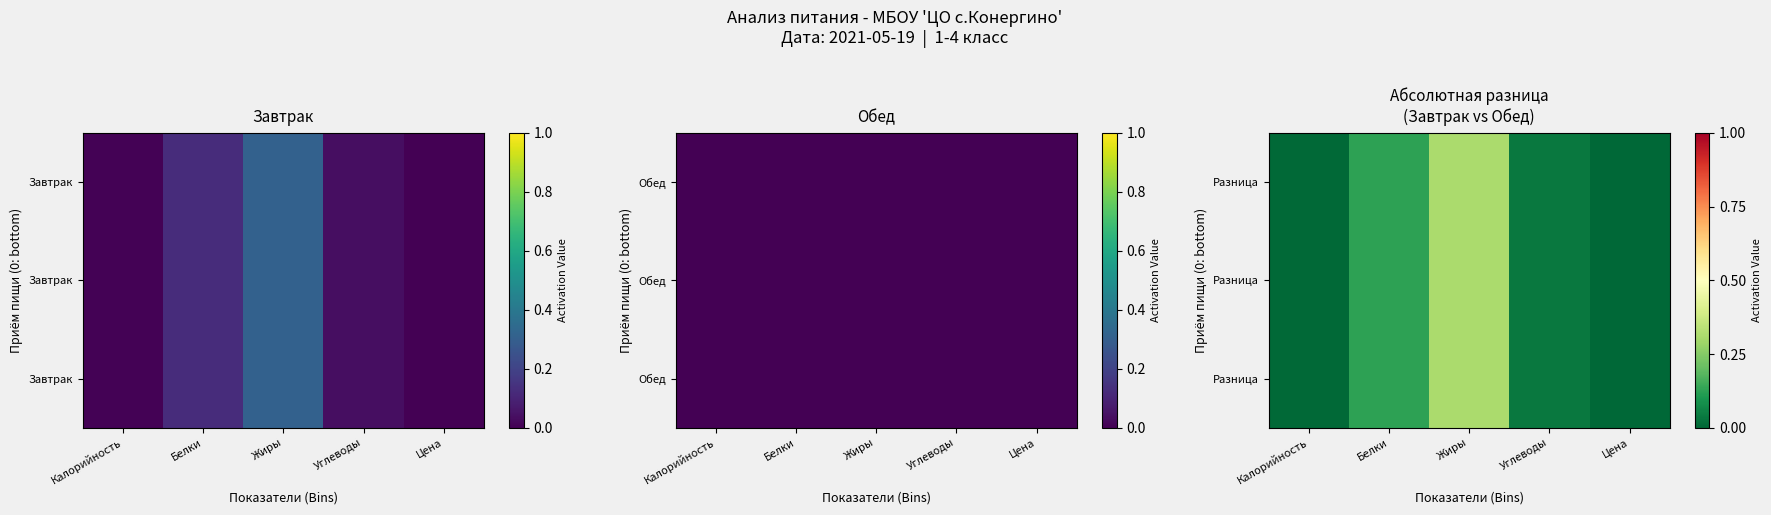

At which category is the sum across all series the highest?

Жиры